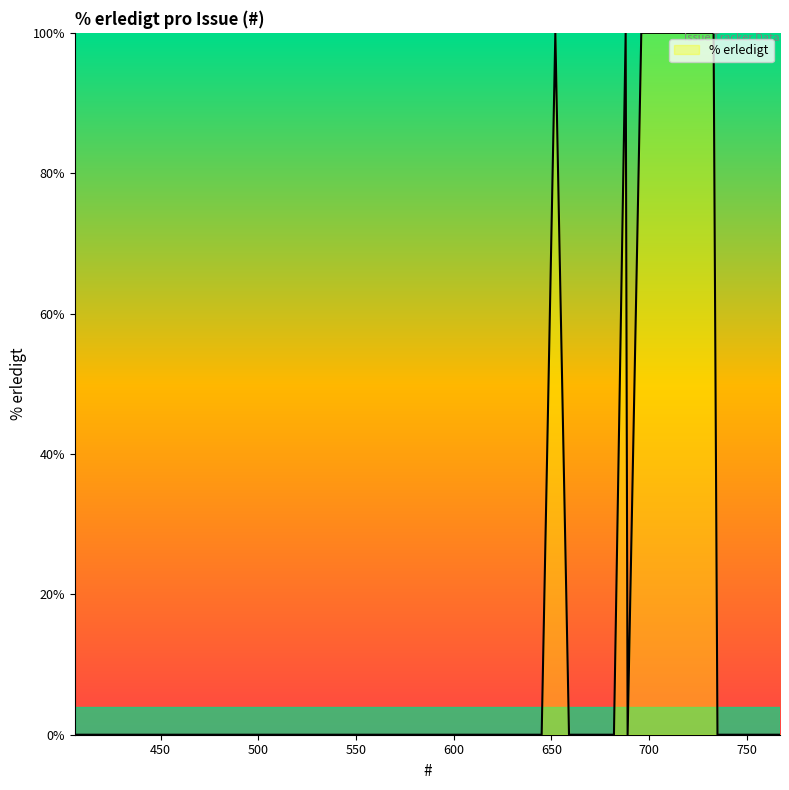

What is the maximum value shown in the chart?

100